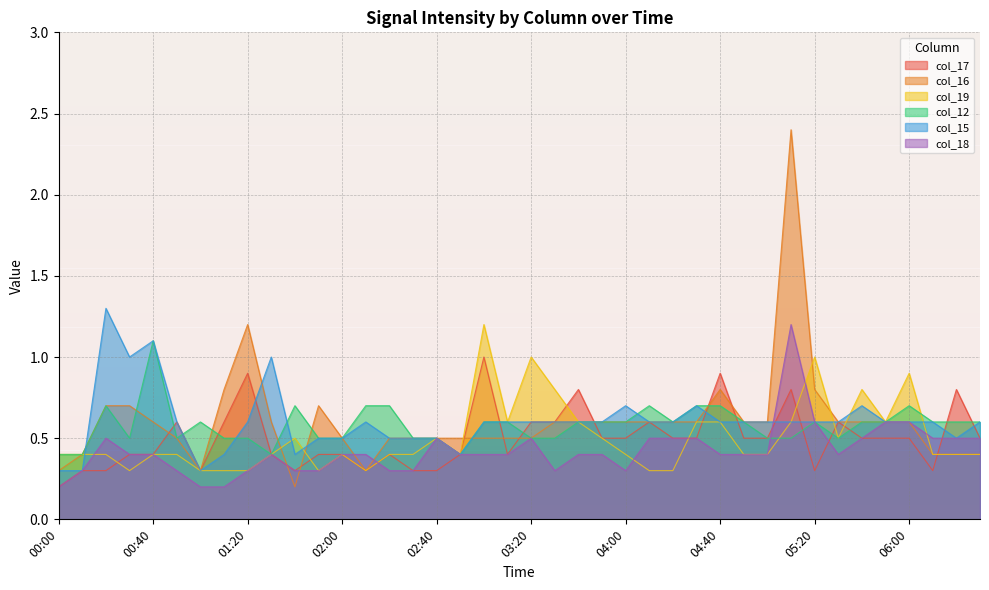

How many lines are shown in the chart?

6